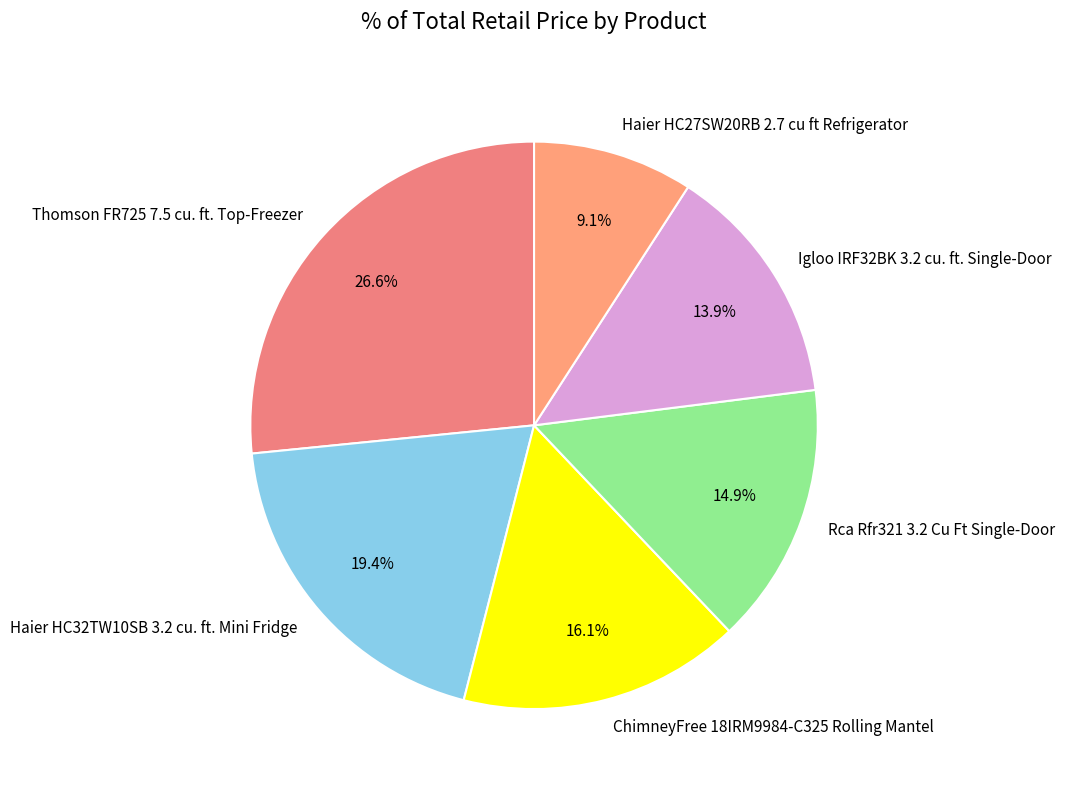

Which category has the smallest portion of the pie?

Haier HC27SW20RB 2.7 cu ft Refrigerator